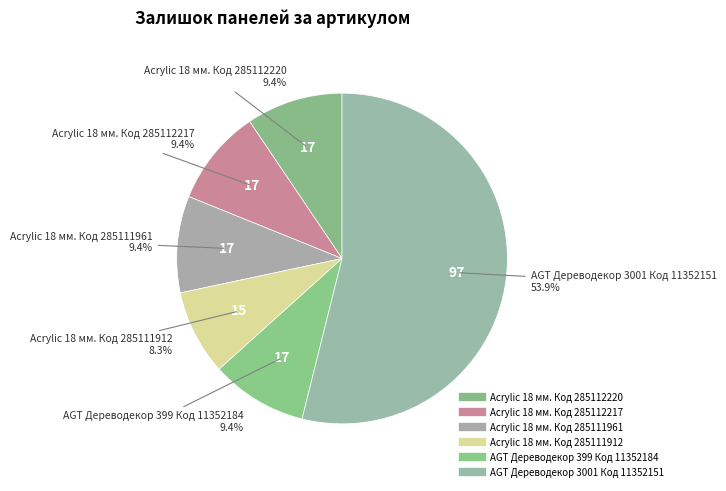

How many slices are in this pie chart?

6